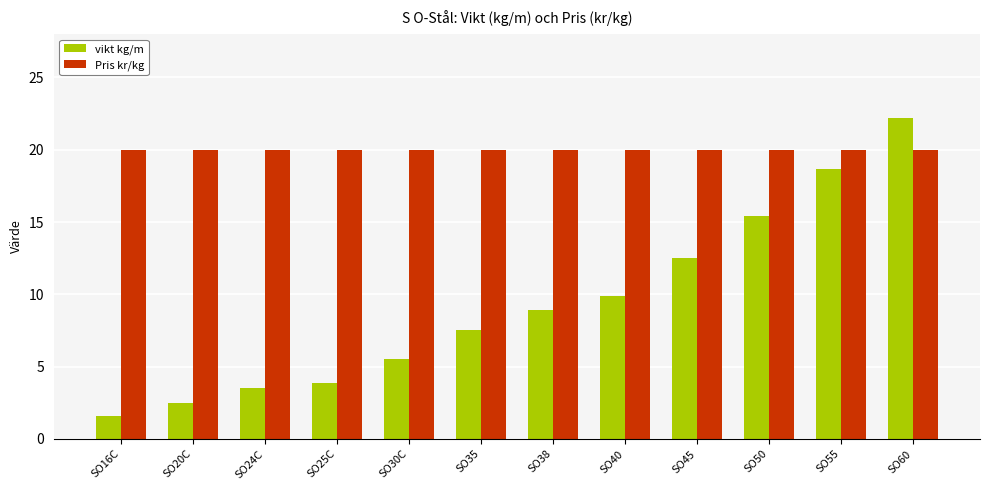

List the series in order of their peak value, highest first.

vikt kg/m, Pris kr/kg